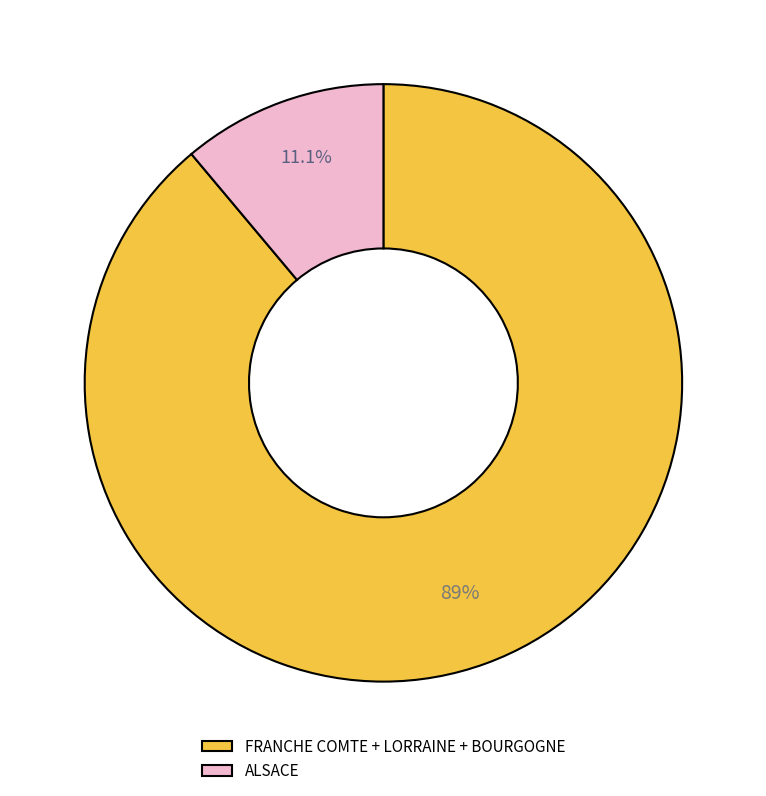

Rank the categories by value from lowest to highest.

ALSACE, FRANCHE COMTE + LORRAINE + BOURGOGNE